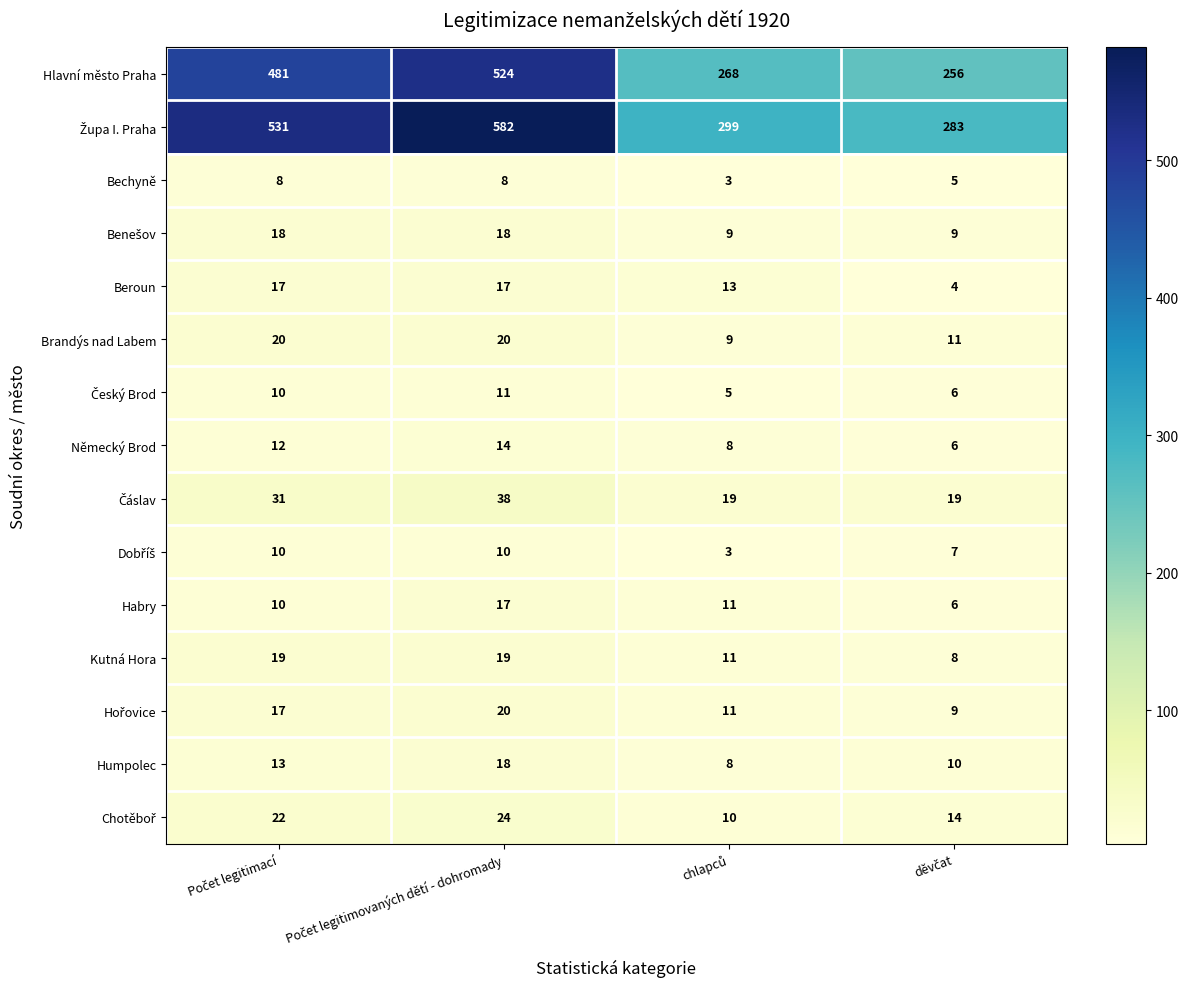

At how many categories does at least one series exceed 165?

4